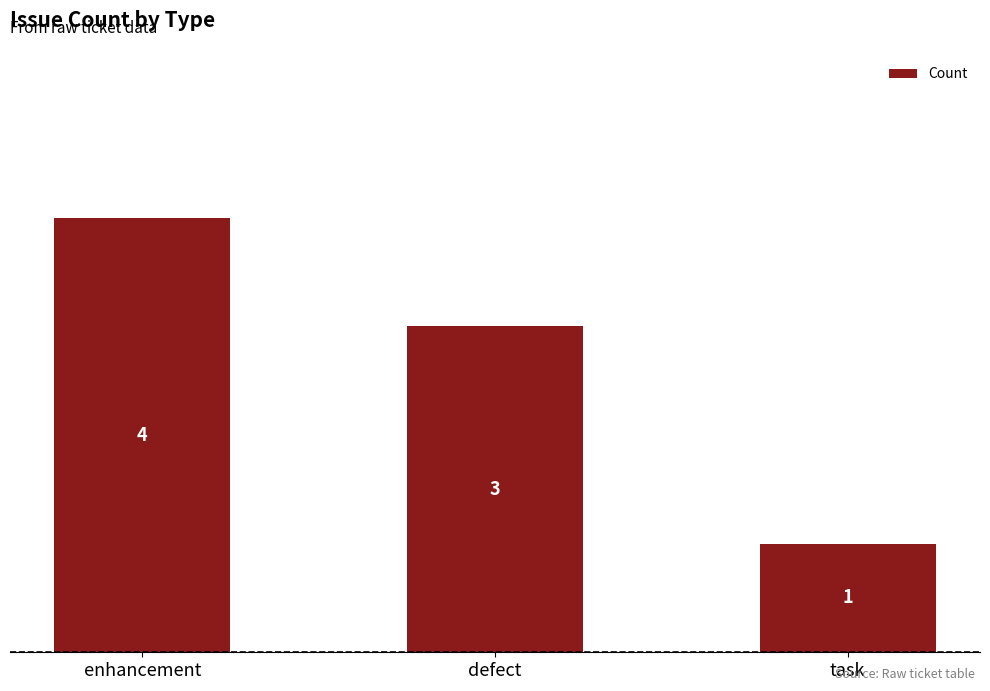

Read the value at enhancement.

4